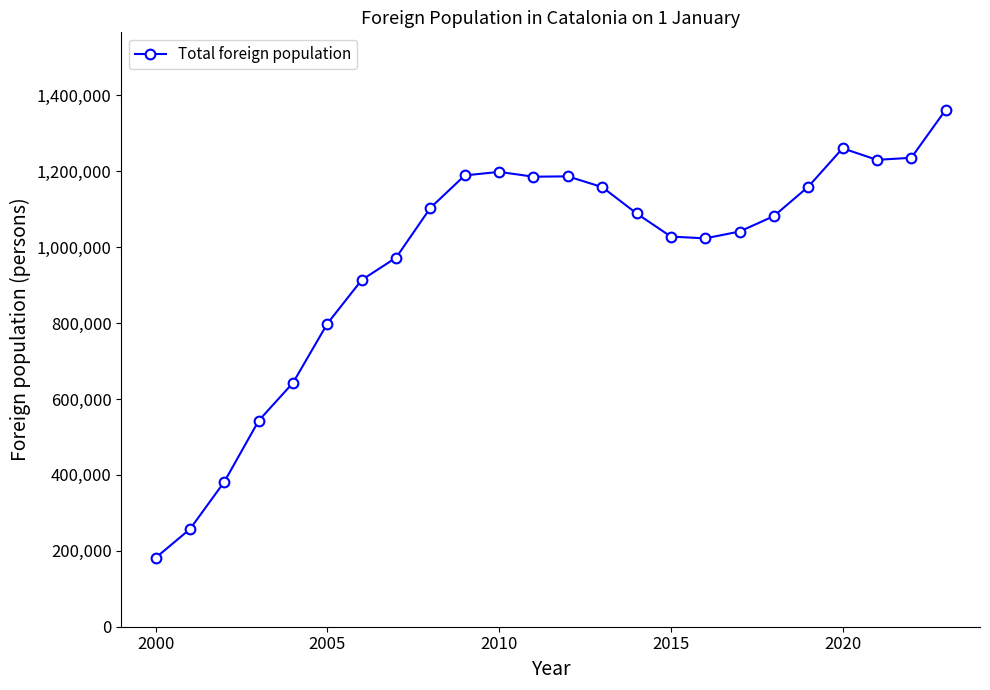

True or false: the data has more than 0 interior local peaks.

True